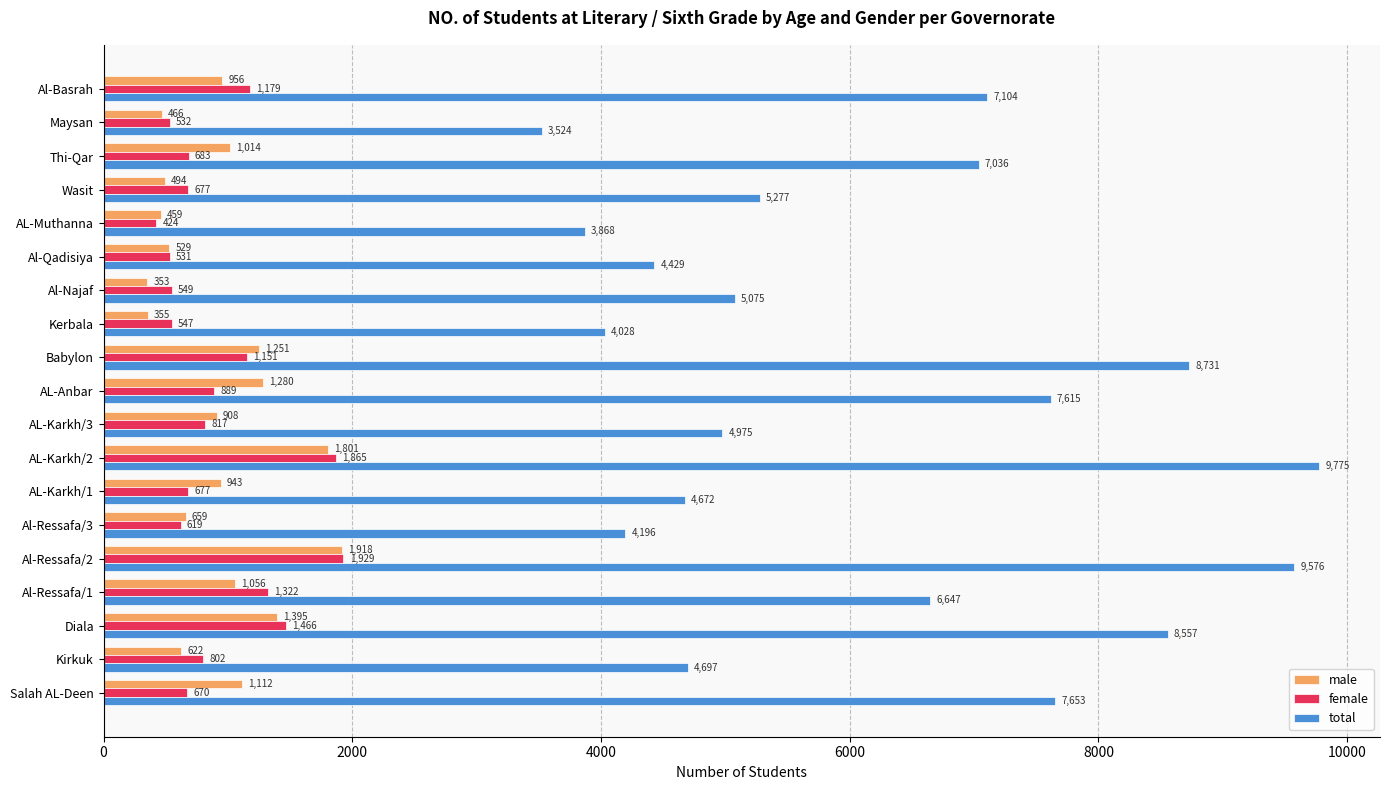

What is the difference between the maximum and minimum values in the total series?

6251